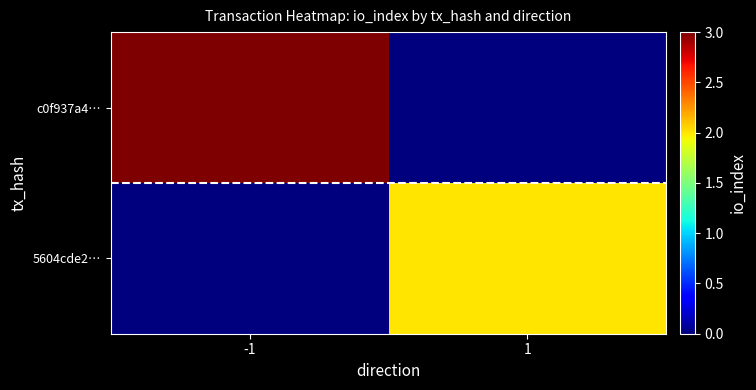

At which category is the sum across all series the highest?

-1